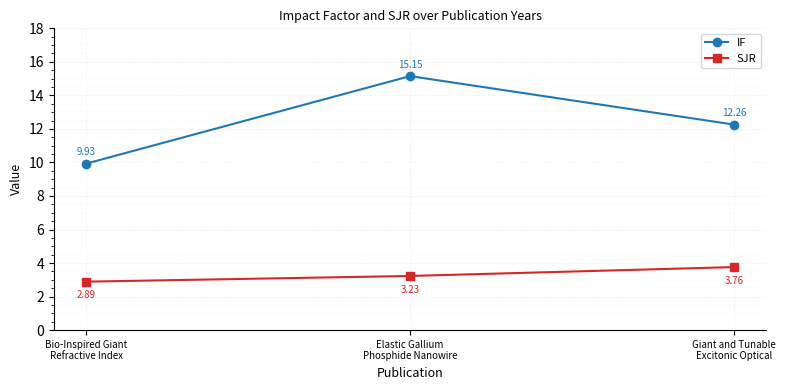

At how many categories does at least one series exceed 4?

3